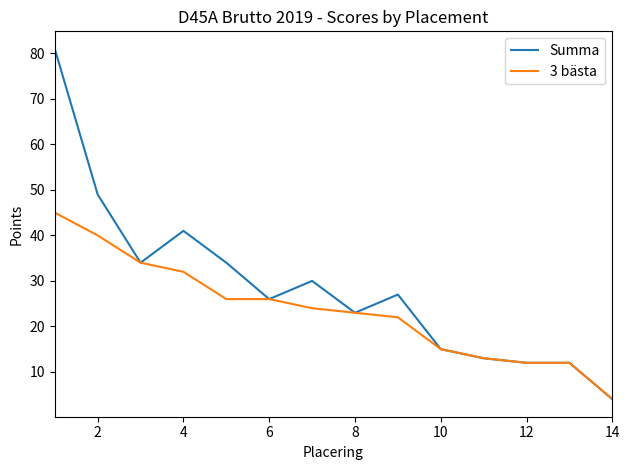

Rank the series by their maximum value, from lowest to highest.

3 bästa, Summa